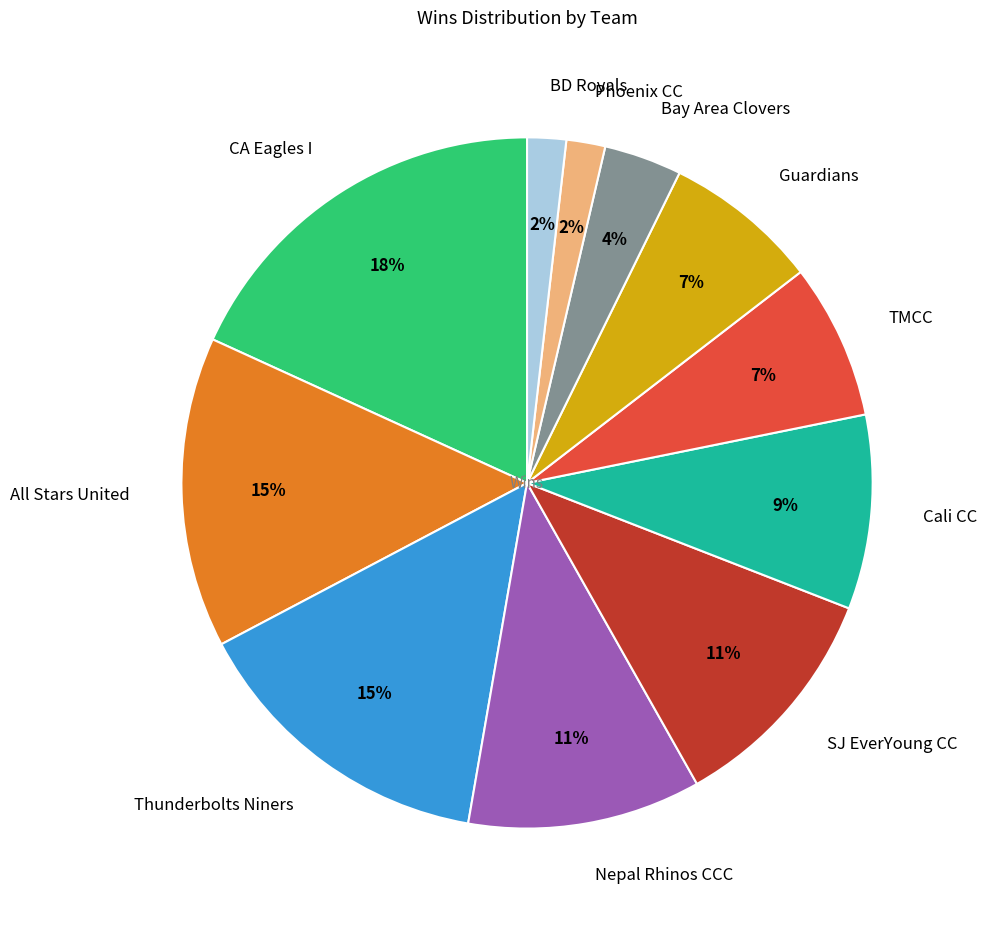

Is it true that SJ EverYoung CC is 11% of the pie?

True